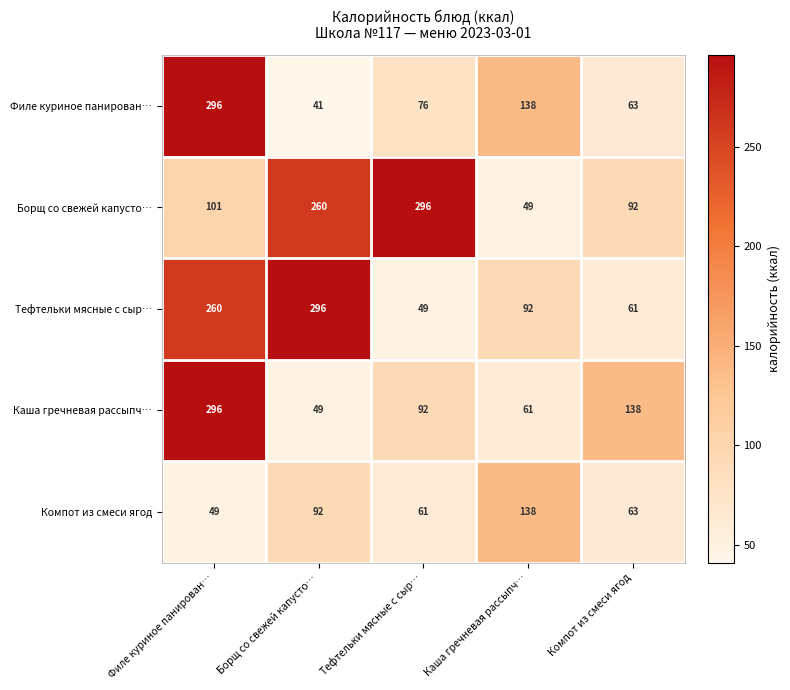

What is the difference between the Тефтельки мясные с сыр… values at Каша гречневая рассыпч… and Тефтельки мясные с сыр…?

43